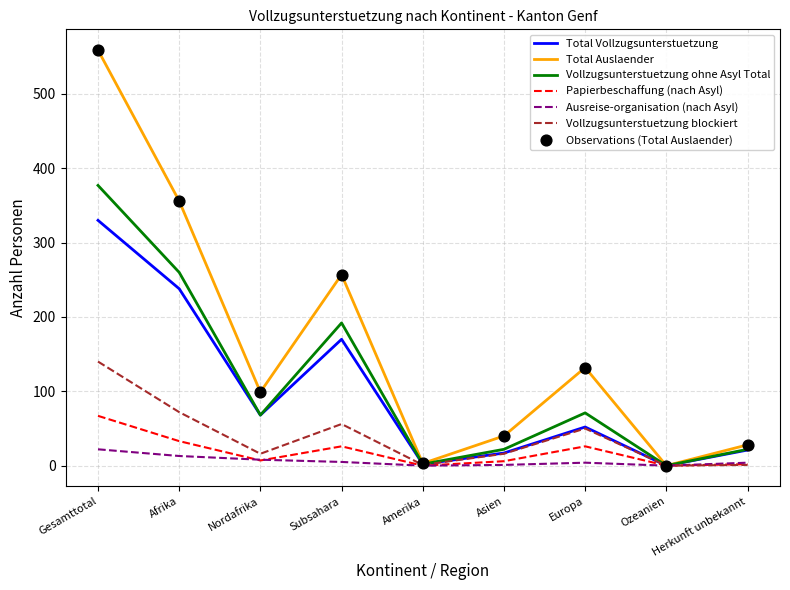

Is the value of Vollzugsunterstuetzung ohne Asyl Total at Nordafrika greater than the value of Total Vollzugsunterstuetzung at Asien?

Yes